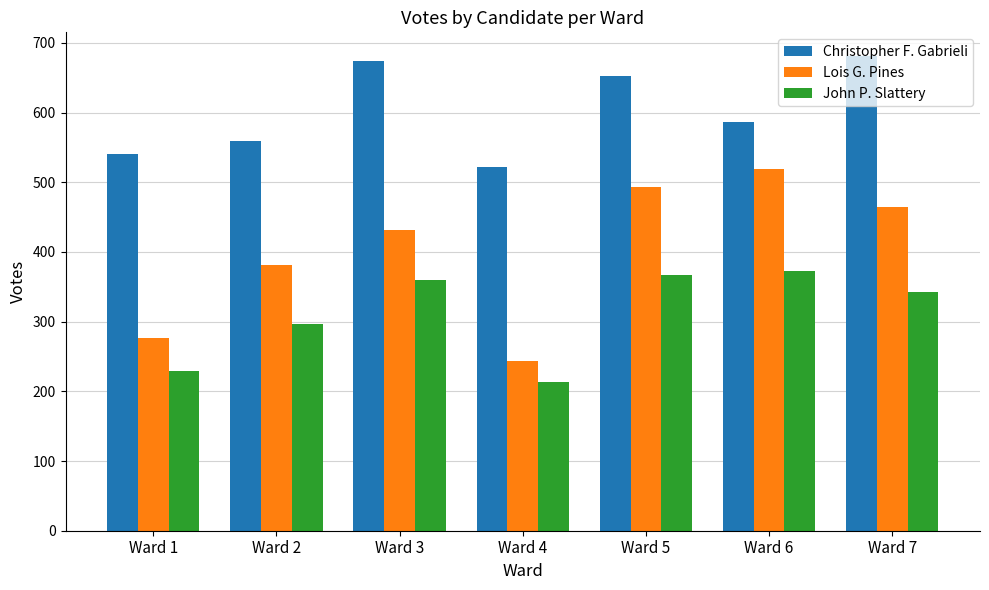

At which category is the sum across all series the highest?

Ward 5